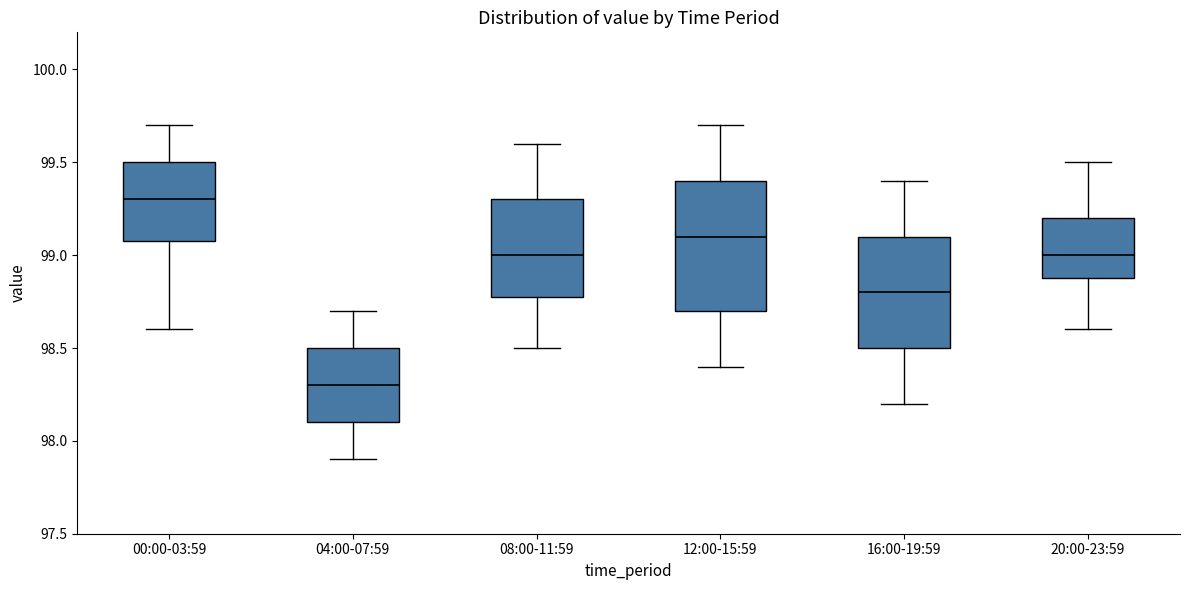

Which box's median line is the lowest?

04:00-07:59